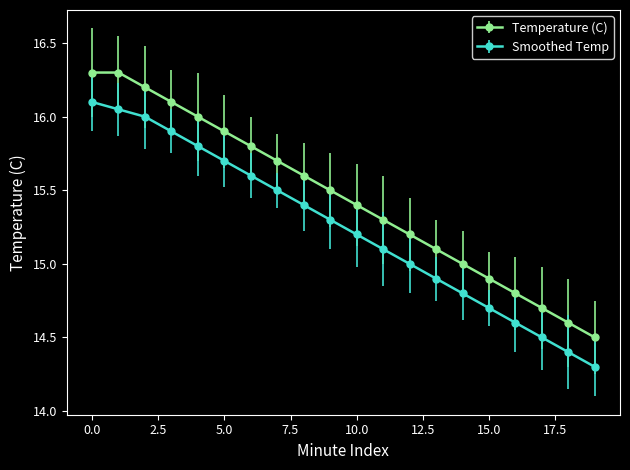

True or false: Temperature (C) and Smoothed Temp intersect in this chart.

False